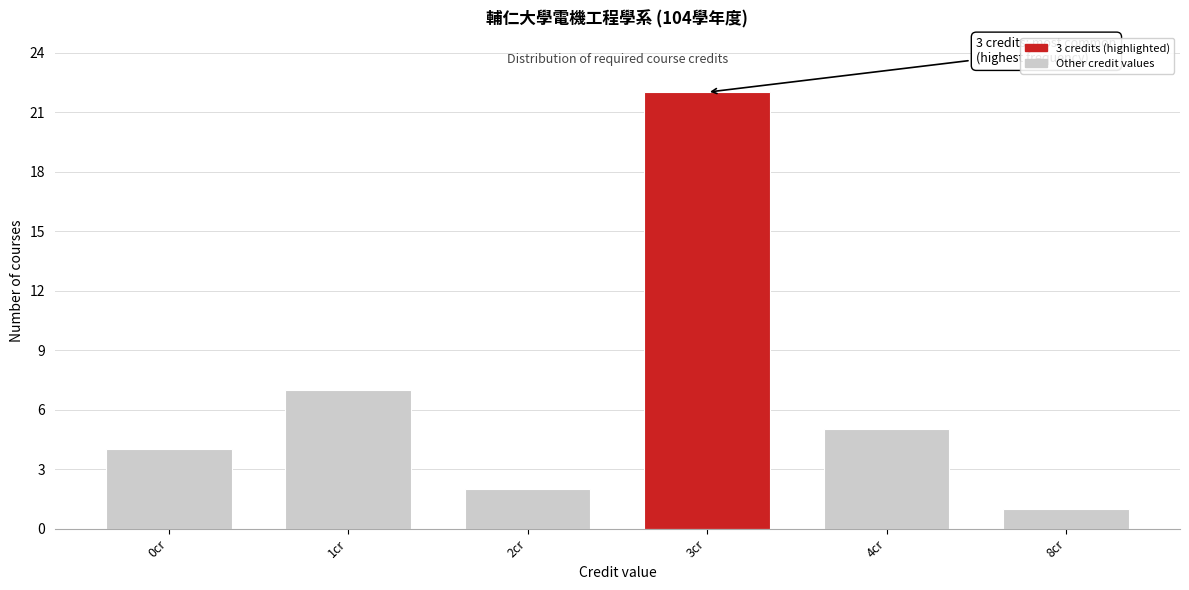

Reading left to right, list all the values displayed in this chart.

4	7	2	22	5	1